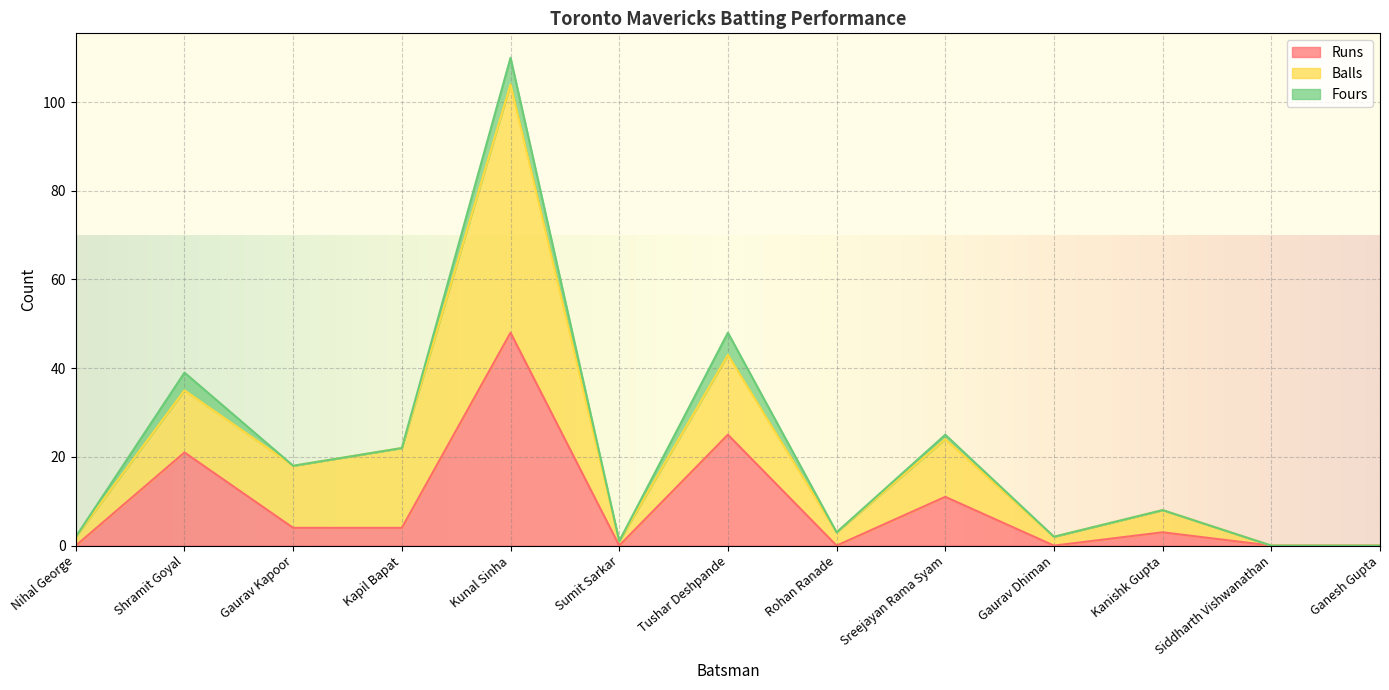

At which category is the sum across all series the highest?

Kunal Sinha